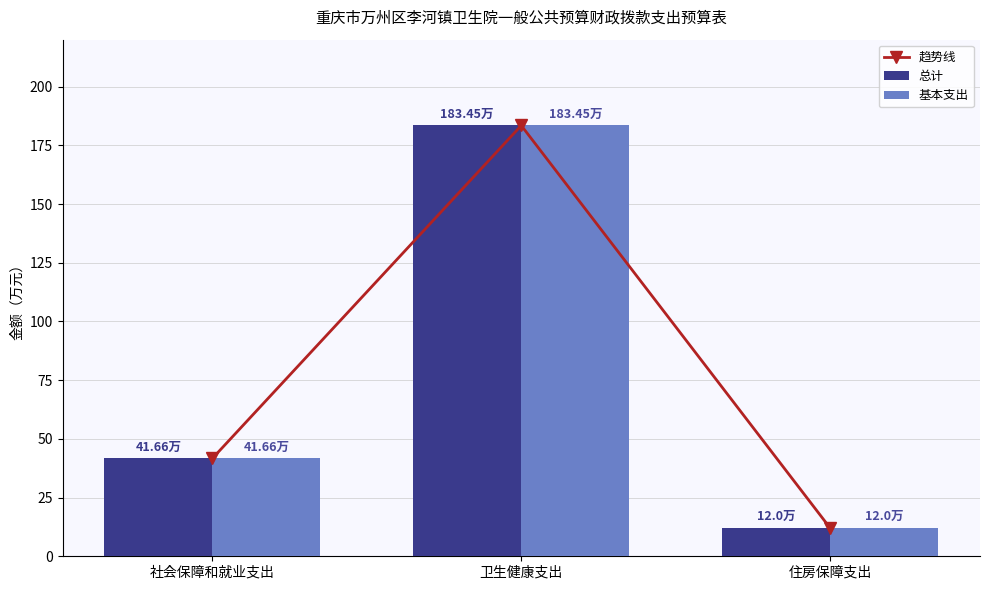

Which series has the largest total across all categories?

趋势线